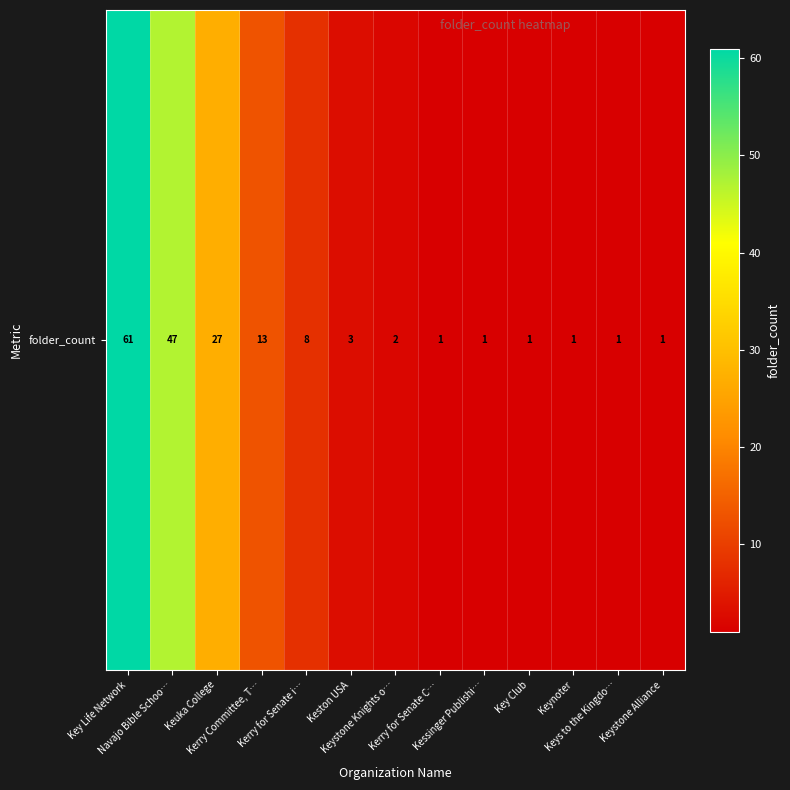

What is the sum of the values at Keystone Alliance and Kerry Committee, T…?

14